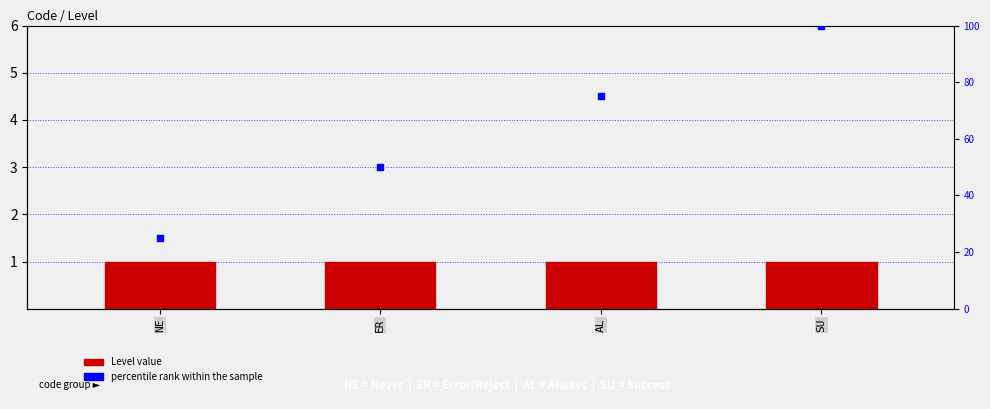

What are all the series names shown in the legend?

Level, percentile rank within the sample